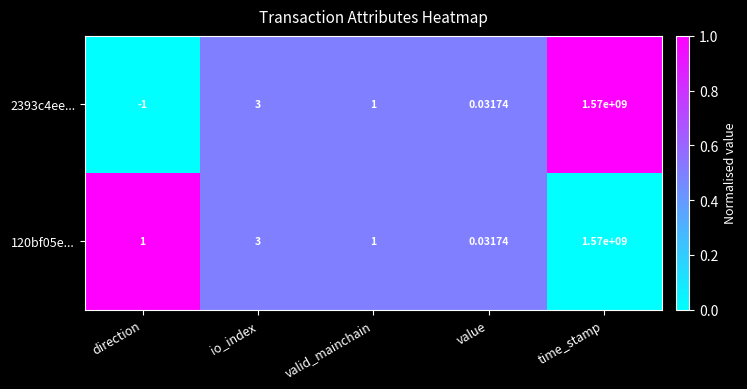

At which category is the sum across all series the highest?

time_stamp